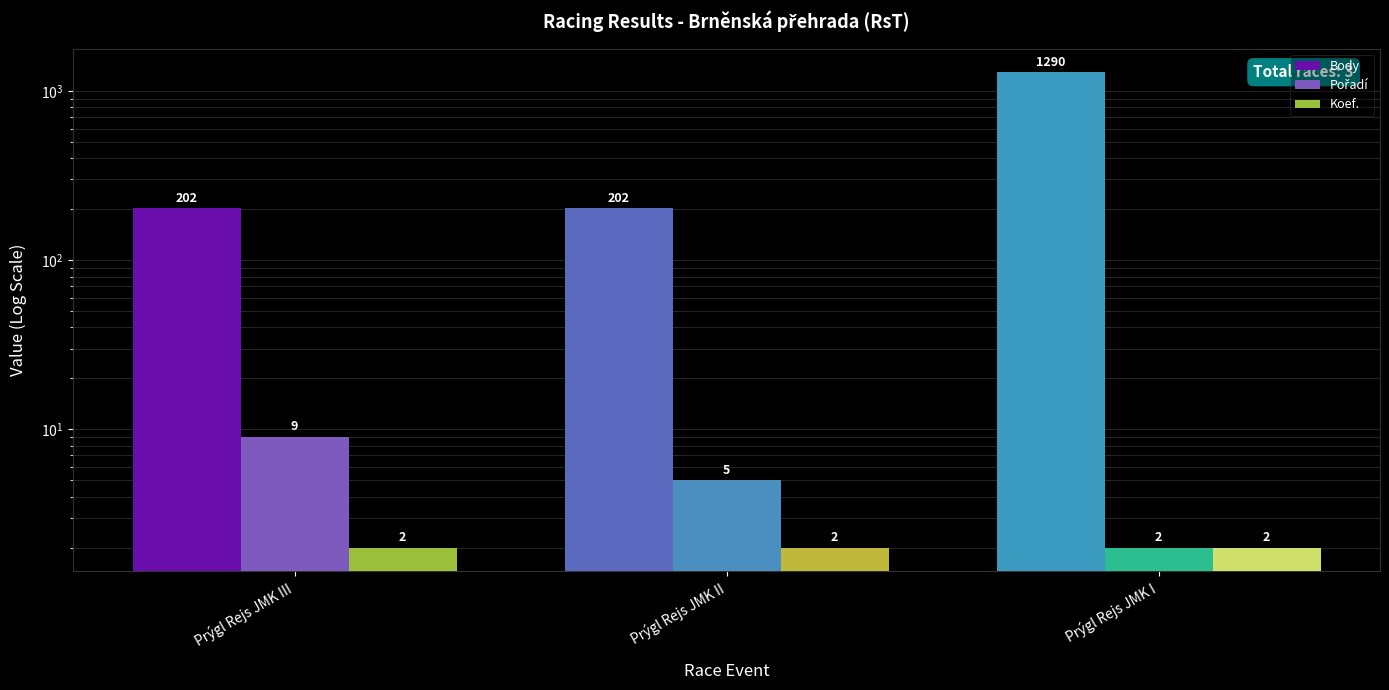

What are all the series names shown in the legend?

Body, Pořadí, Koef.